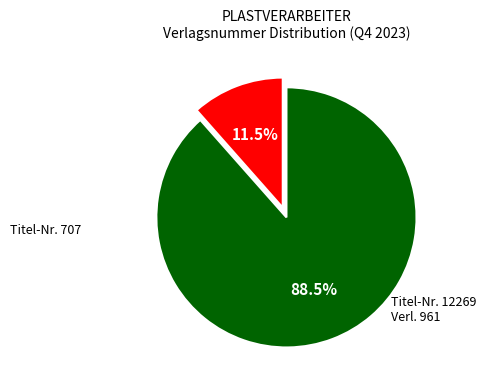

Does any single category account for the majority?

Yes